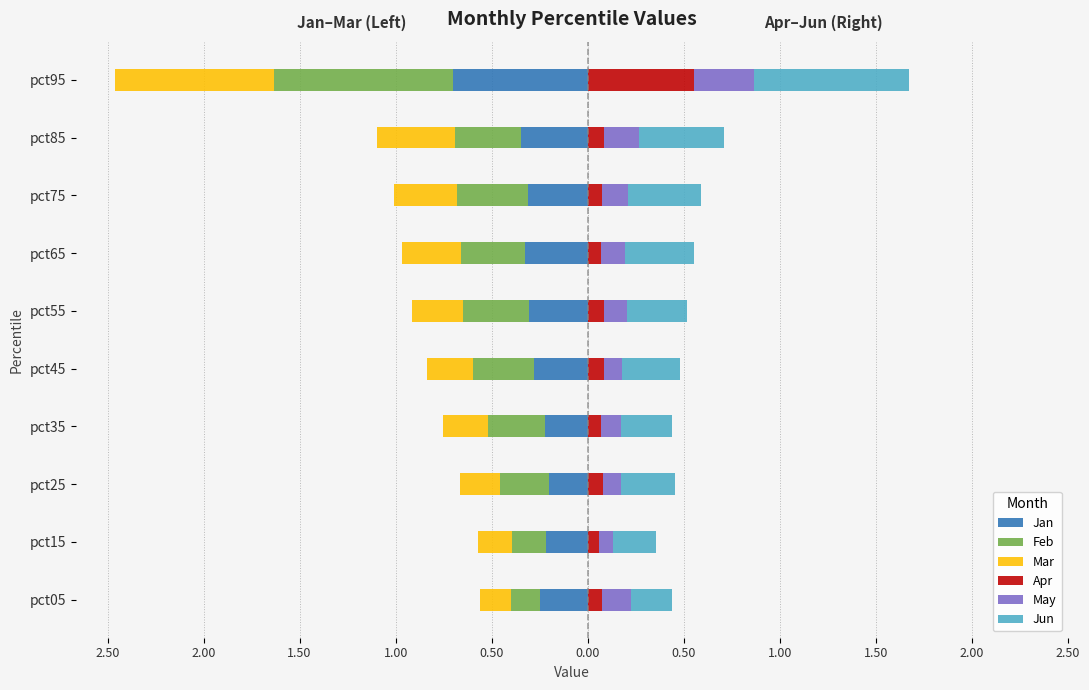

What is the difference between the maximum and second lowest values in the Jun series?

0.6